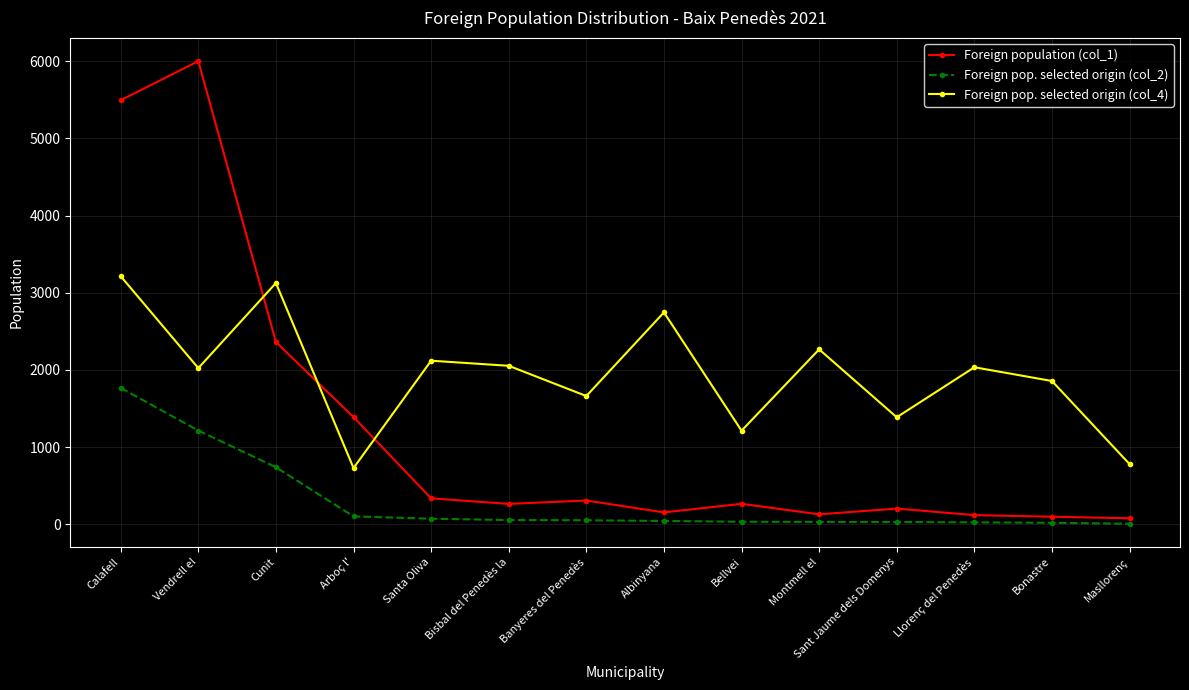

In Foreign population (col_1), how many points are lower than both neighbors (excluding endpoints)?

3